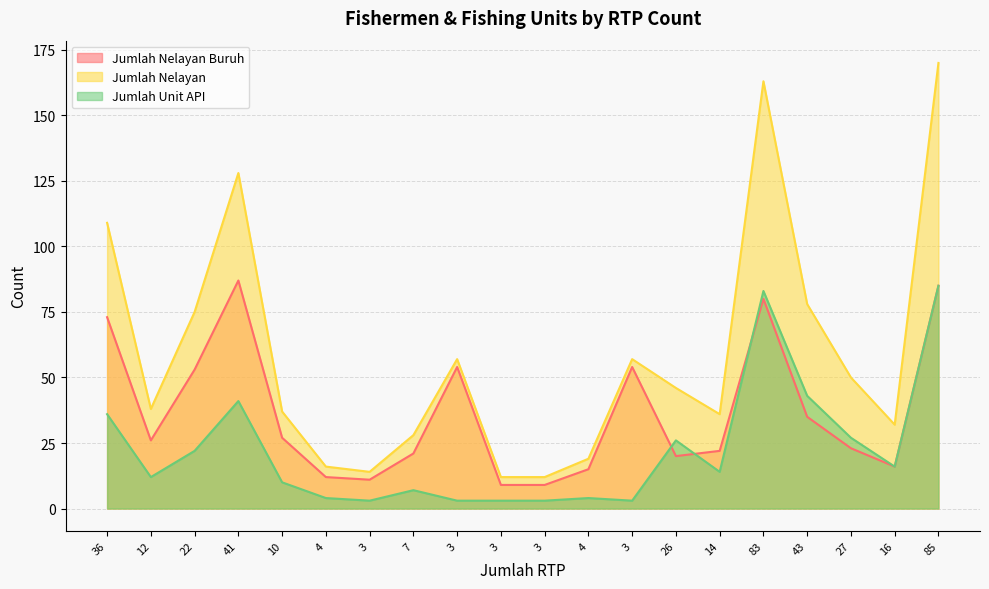

True or false: Jumlah Nelayan Buruh has a value of 29 at 26.

False